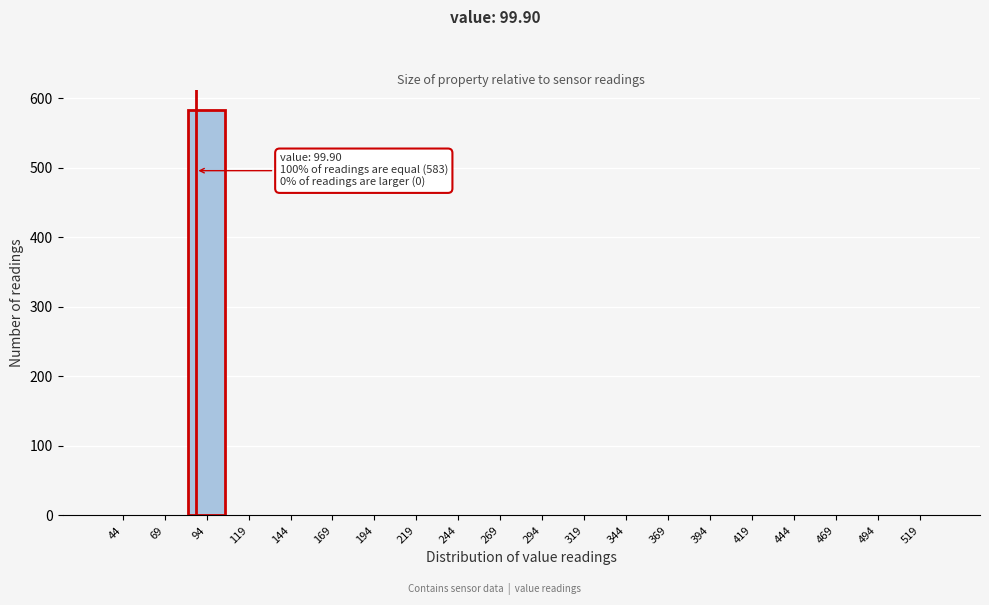

Reading right to left, extract all data points from this chart.

519=0	494=0	469=0	444=0	419=0	394=0	369=0	344=0	319=0	294=0	269=0	244=0	219=0	194=0	169=0	144=0	119=0	94=583	69=0	44=0